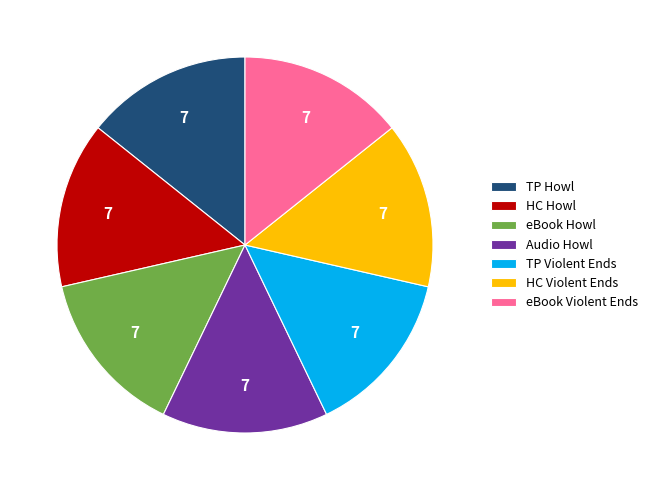

True or false: HC Violent Ends accounts for 5% of the total.

False